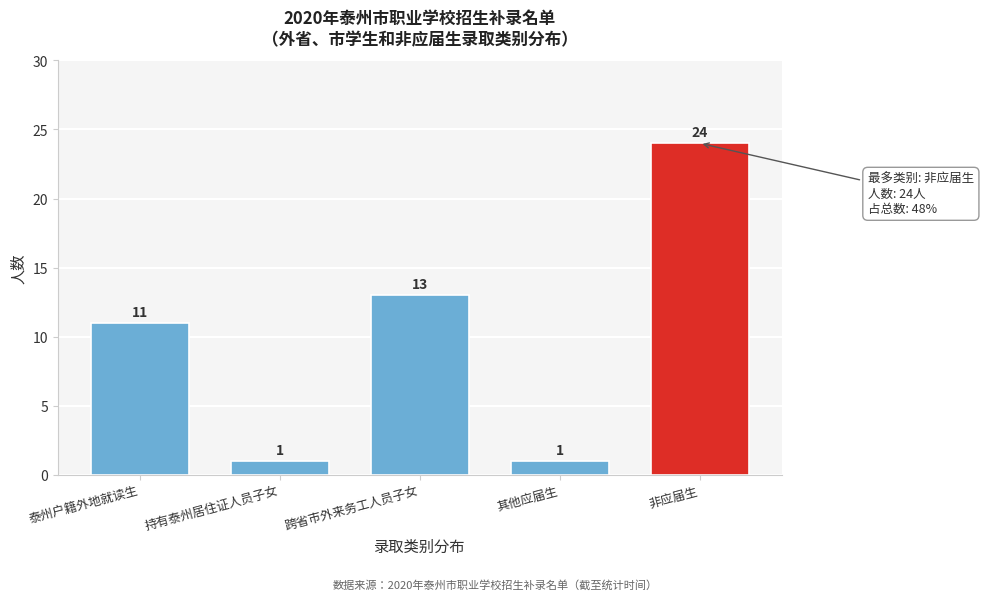

Reading left to right, transcribe all the data shown in this chart.

11	1	13	1	24